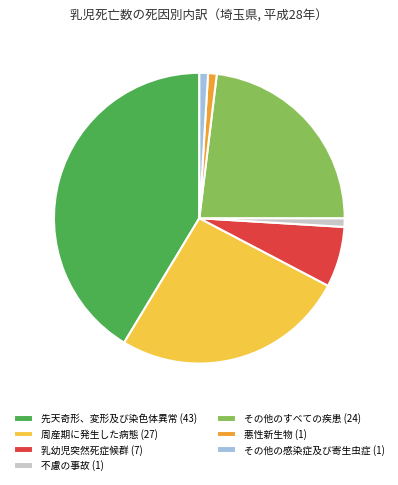

The その他のすべての疾患 slice represents 23% of the pie. True or false?

True